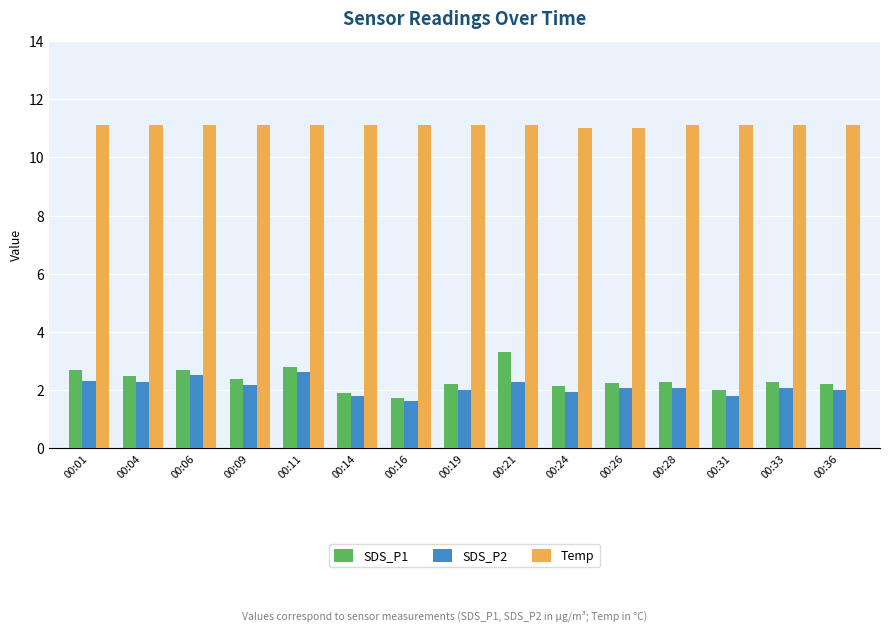

What is the value of the Temp bar at the 5th from the left?

11.1